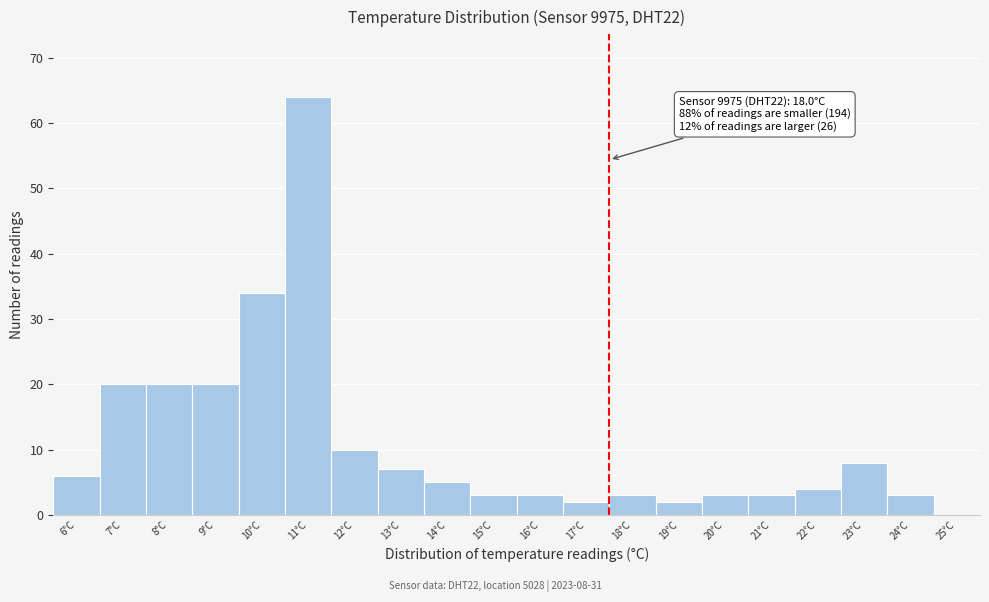

Reading left to right, list all the values displayed in this chart.

6°C=6	7°C=20	8°C=20	9°C=20	10°C=34	11°C=64	12°C=10	13°C=7	14°C=5	15°C=3	16°C=3	17°C=2	18°C=3	19°C=2	20°C=3	21°C=3	22°C=4	23°C=8	24°C=3	25°C=0